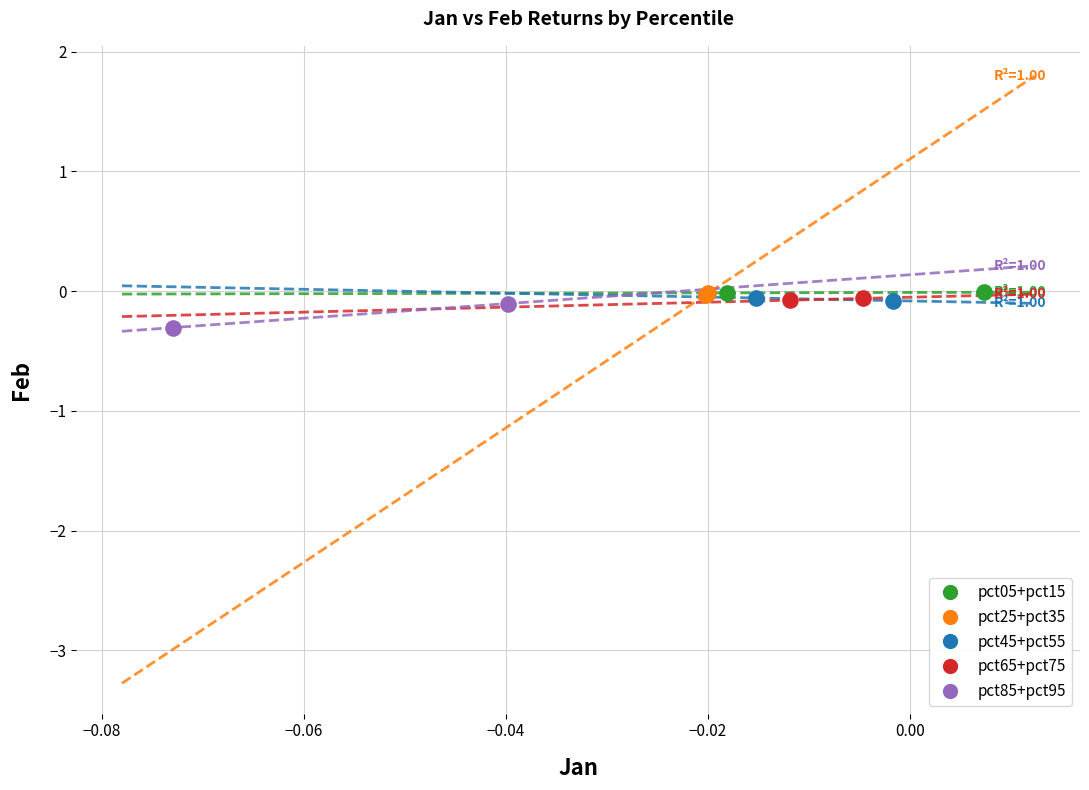

Which series reaches the minimum Y coordinate?

pct85+pct95